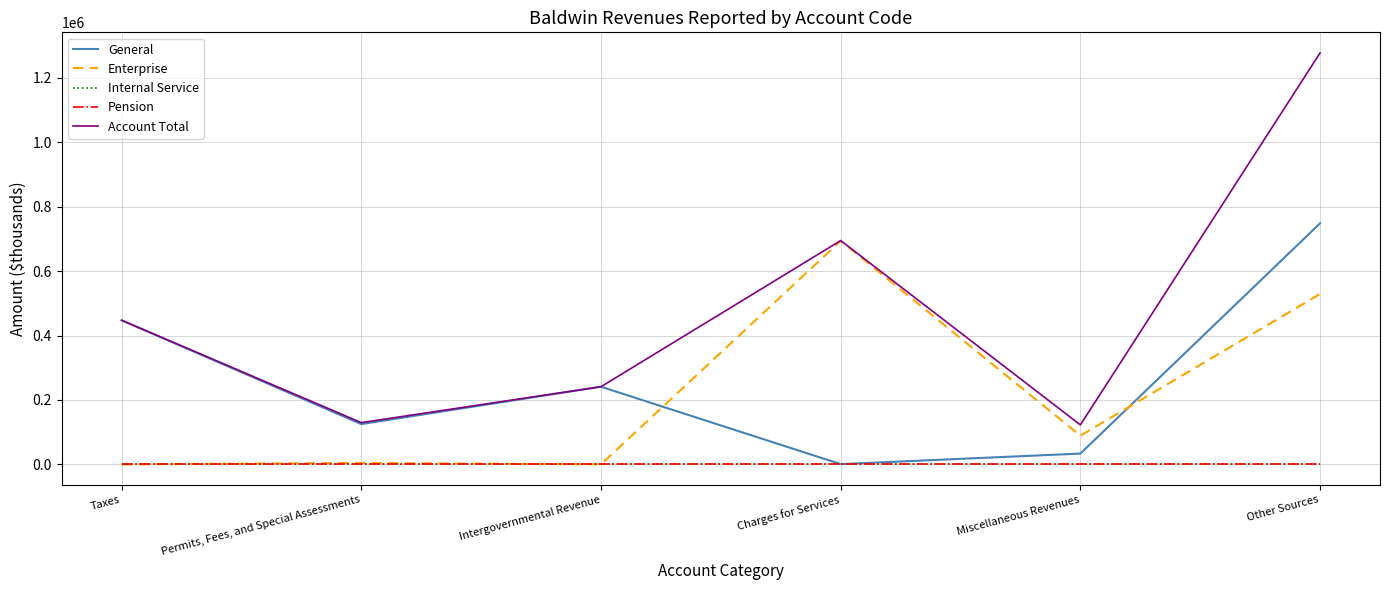

Does the chart have visible grid lines?

Yes